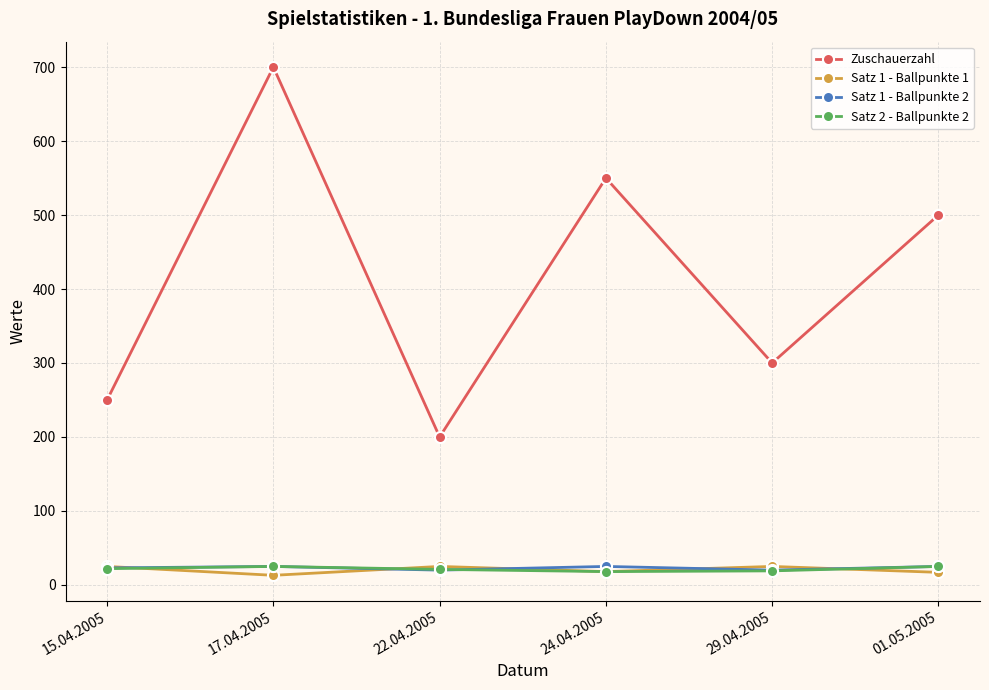

What is the difference between the maximum and minimum values in the Satz 2 - Ballpunkte 2 series?

7